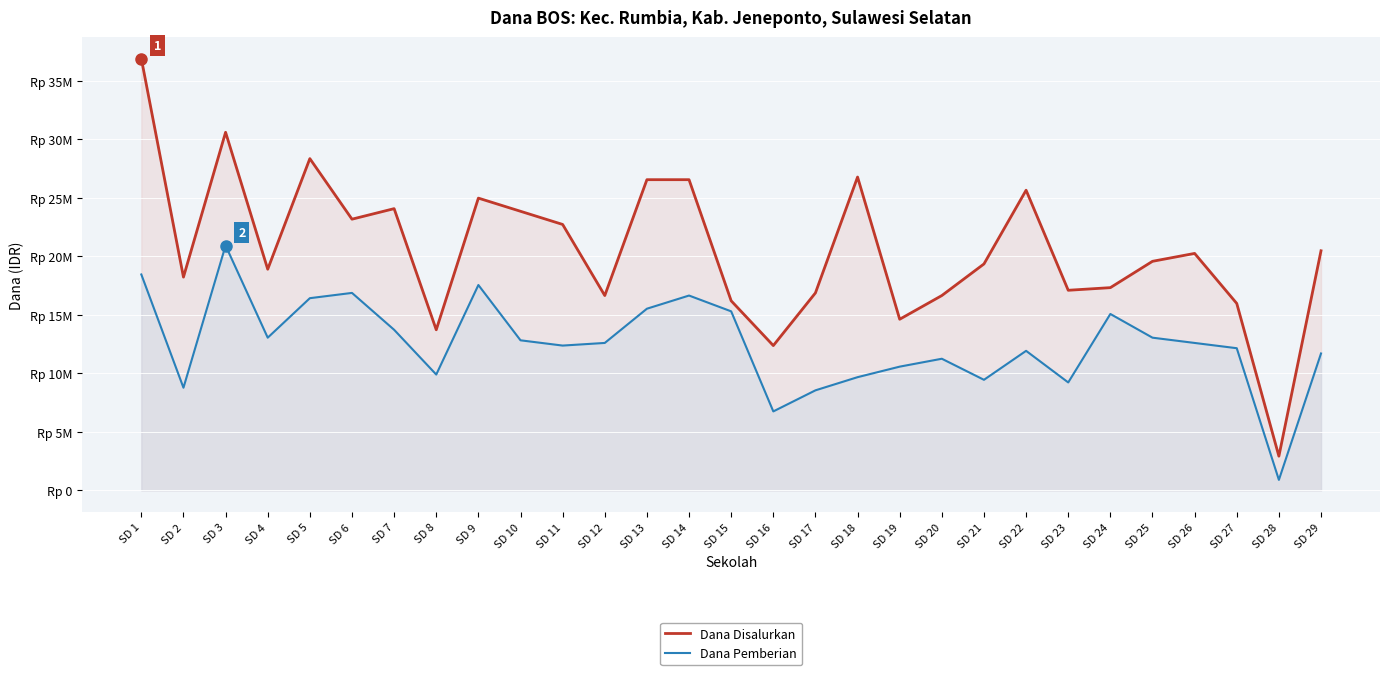

List the labels in order of Dana Pemberian value, largest first.

SD 3, SD 1, SD 9, SD 6, SD 14, SD 5, SD 13, SD 15, SD 24, SD 7, SD 4, SD 25, SD 10, SD 12, SD 26, SD 11, SD 27, SD 22, SD 29, SD 20, SD 19, SD 8, SD 18, SD 21, SD 23, SD 2, SD 17, SD 16, SD 28